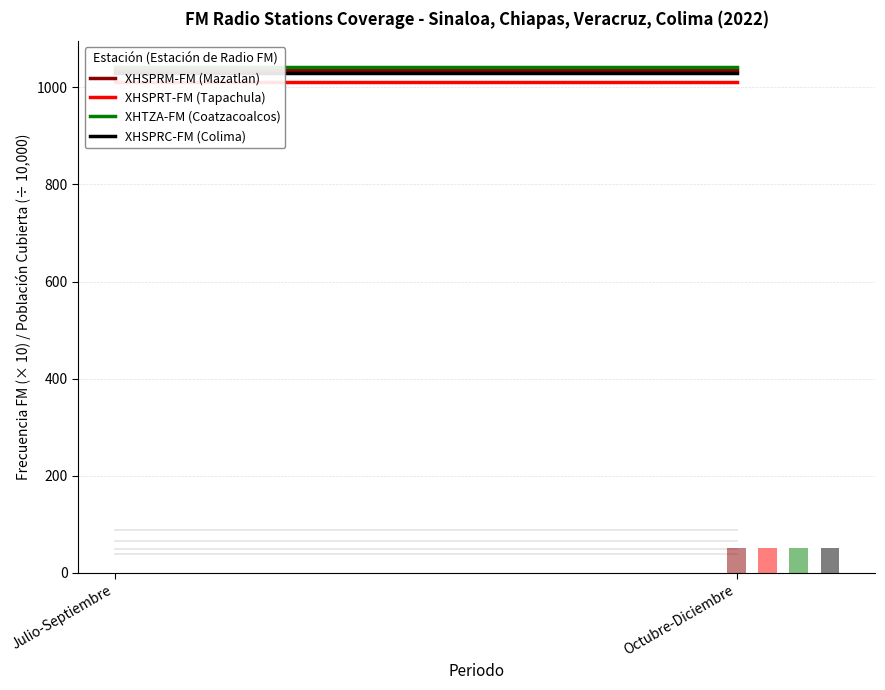

List the labels in order of XHTZA-FM (Coatzacoalcos) value, smallest first.

Julio-Septiembre, Octubre-Diciembre